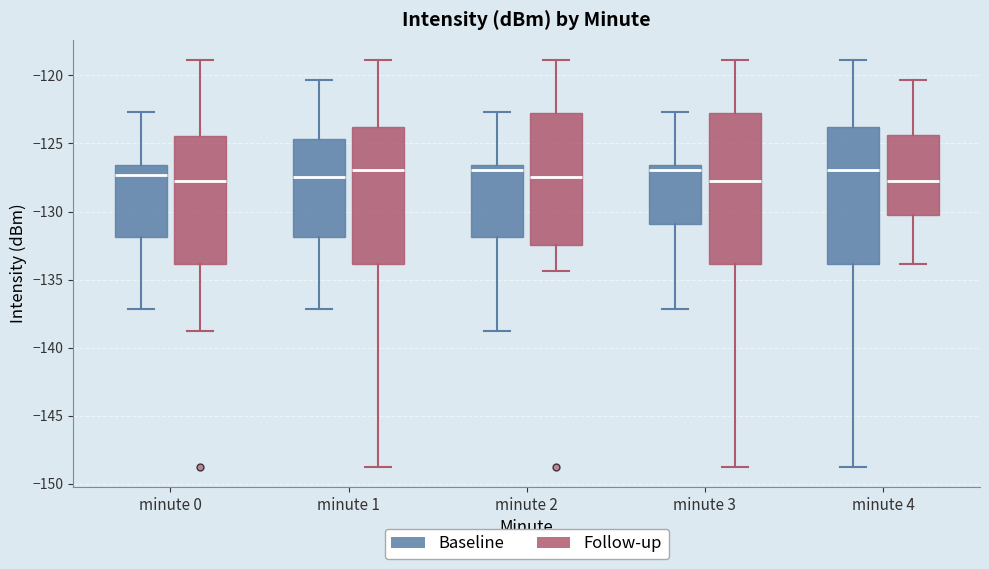

Which box is the tallest, from its lower edge to its upper edge?

minute 3 (Follow-up)